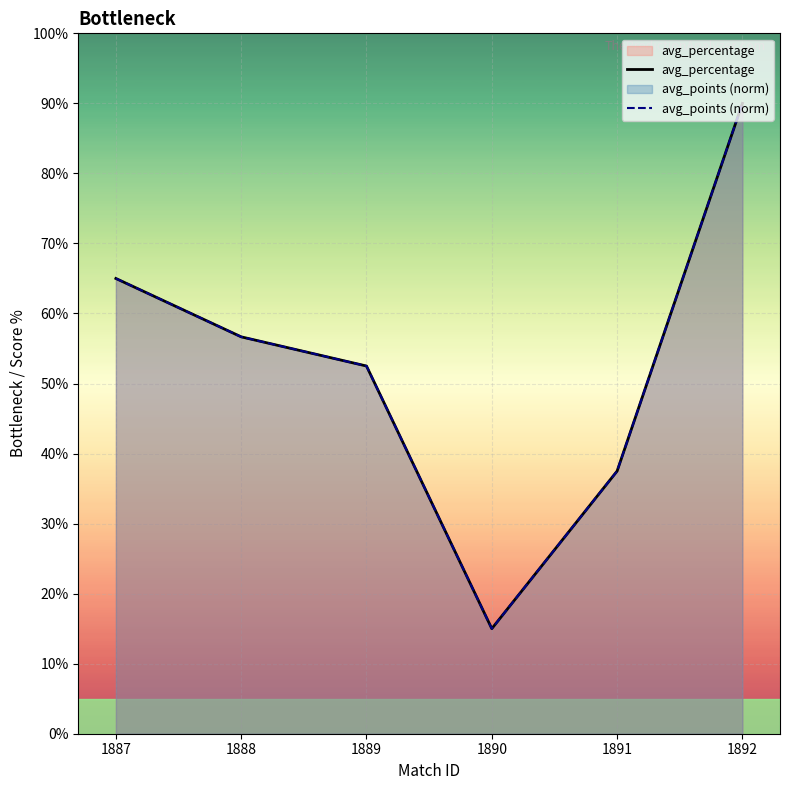

What is the value of the avg_percentage point at the 3rd from the left?

52.5